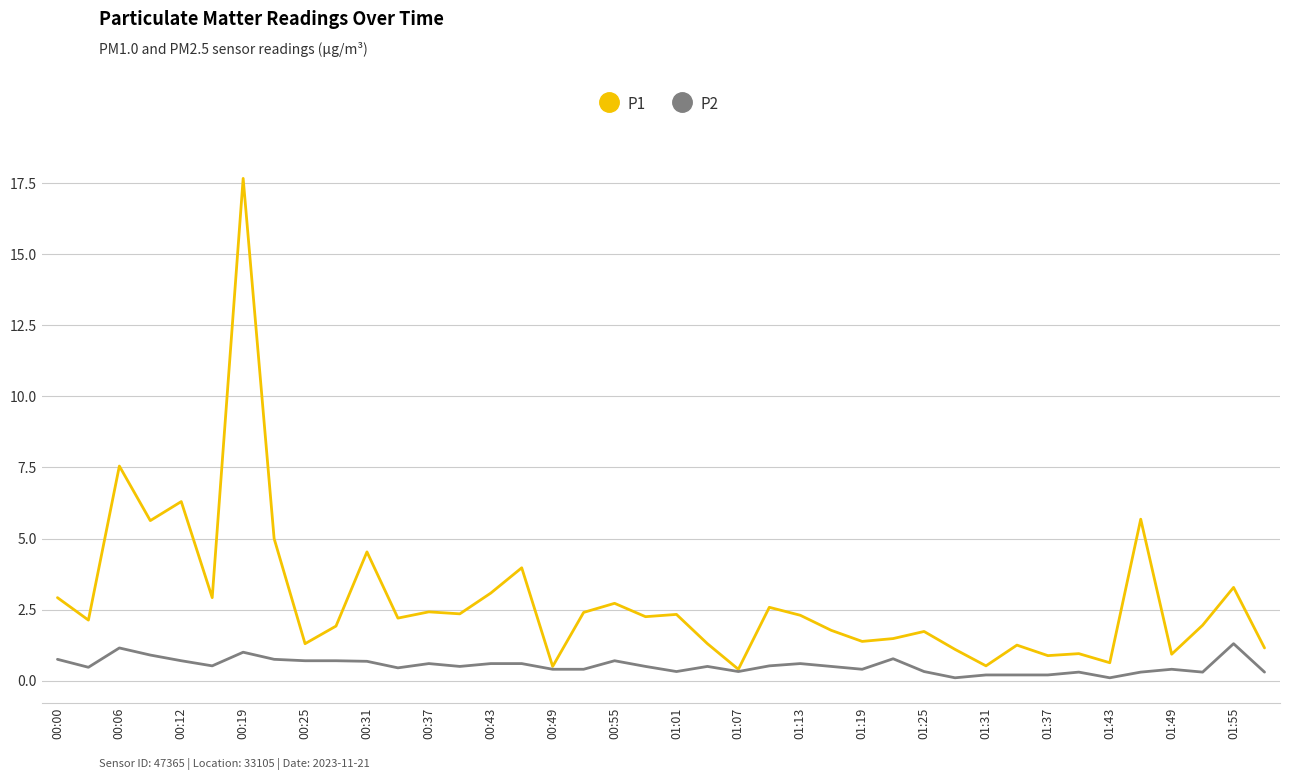

What is the highest value of the P2 series?

1.3